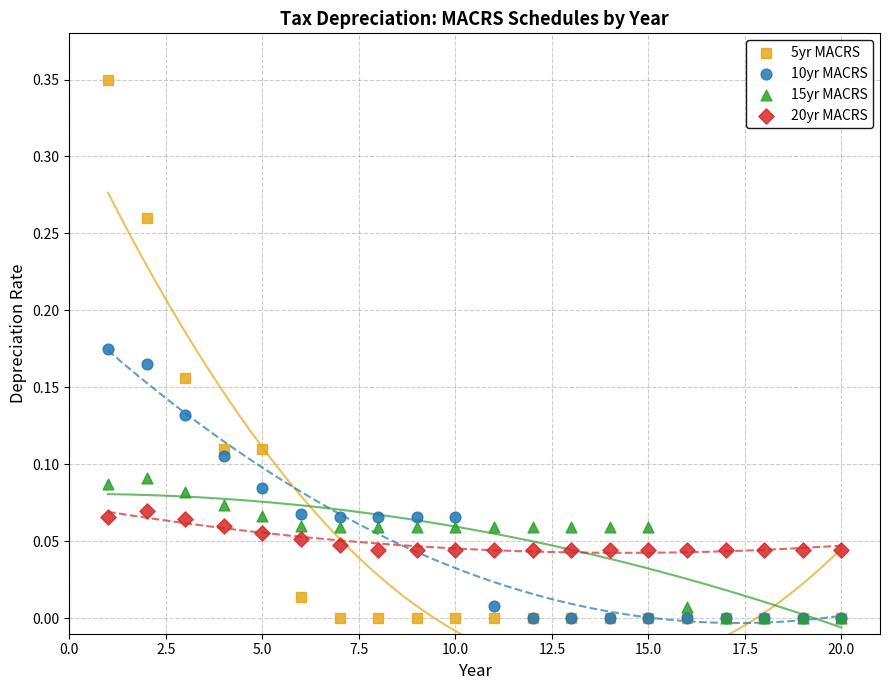

What are all the series names shown in the legend?

5yr MACRS, 10yr MACRS, 15yr MACRS, 20yr MACRS